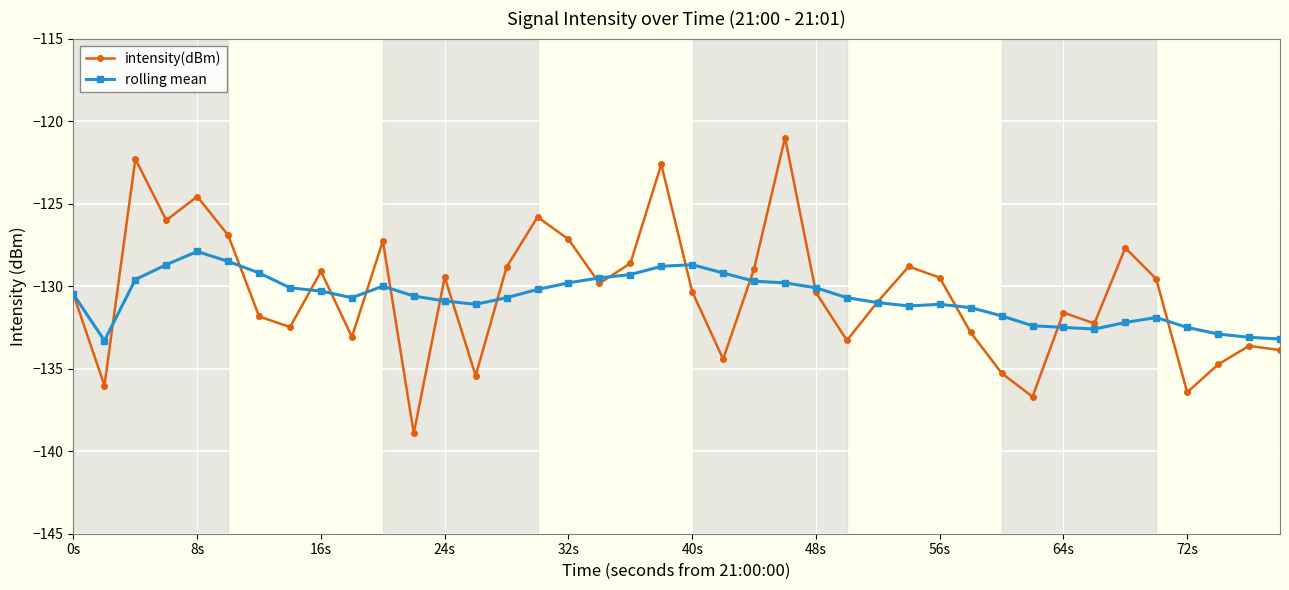

Which series has the largest range (max minus min)?

intensity(dBm)